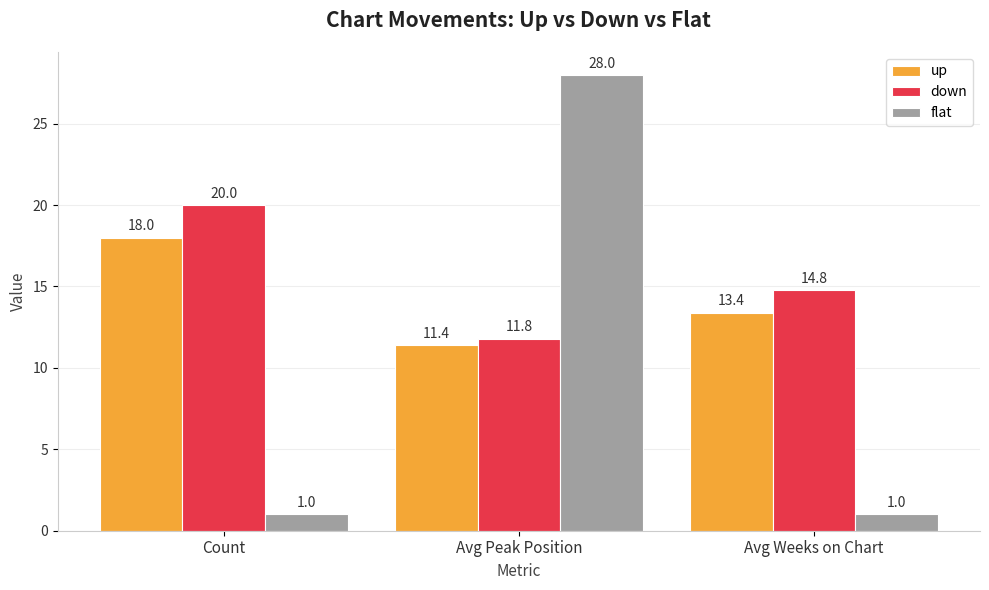

What is the label of the 1st bar from the right?

Avg Weeks on Chart